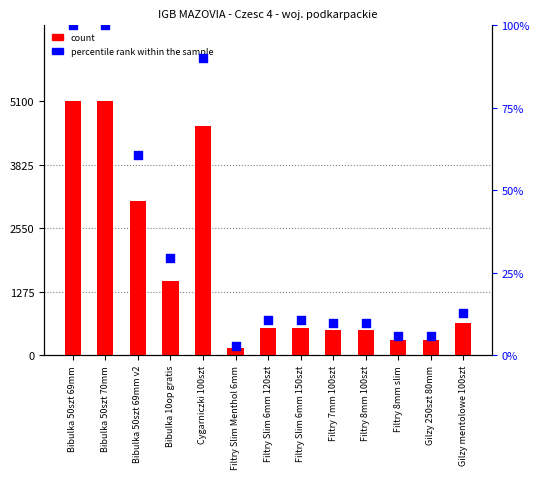

Which series reaches the minimum Y coordinate?

percentile rank within the sample